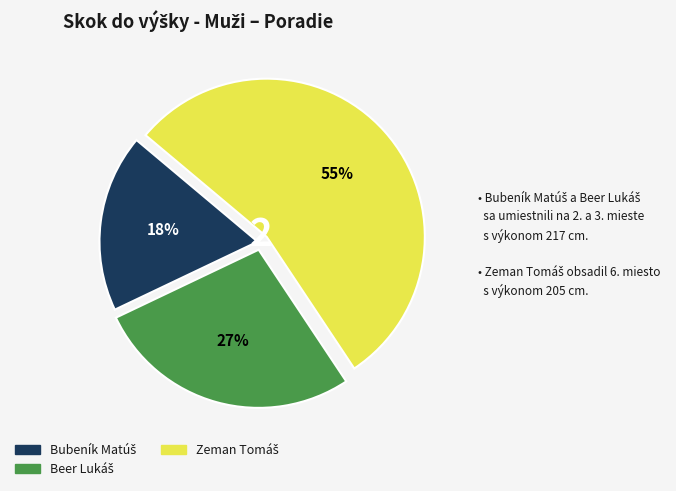

Is there a majority slice in this chart?

Yes